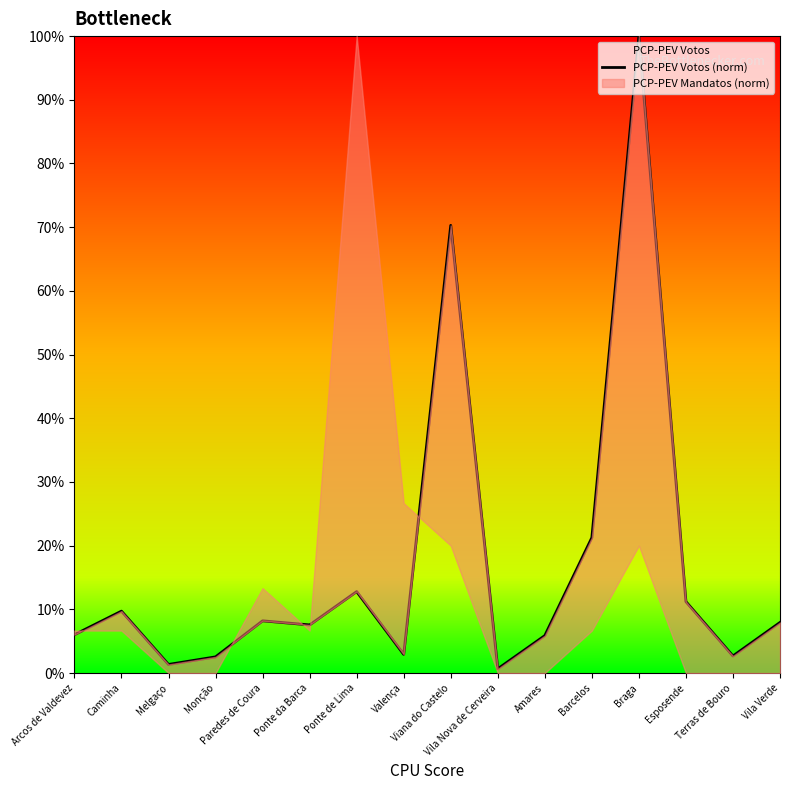

Reading left to right, extract all data points from this chart.

6.0	9.7	1.3	2.5	8.2	7.6	12.8	2.9	70.3	0.7	5.9	21.3	100.0	11.2	2.7	7.9